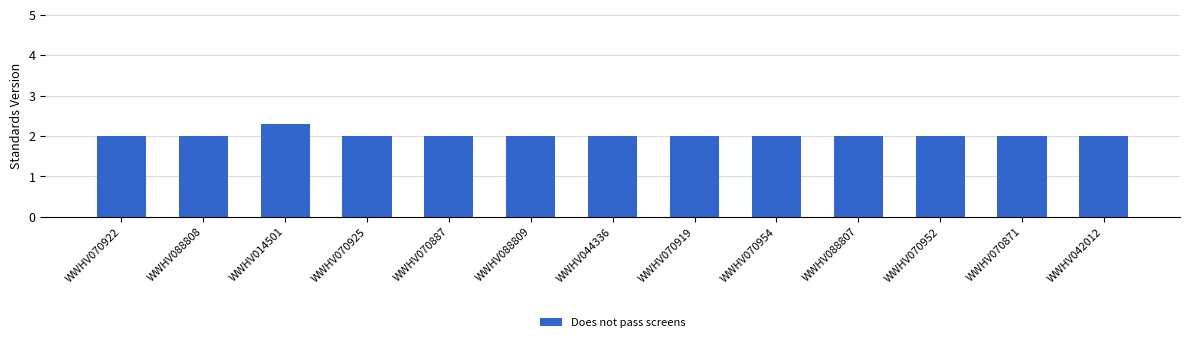

Reading right to left, what are all the values shown in this chart?

2.0	2.0	2.0	2.0	2.0	2.0	2.0	2.0	2.0	2.0	2.3	2.0	2.0